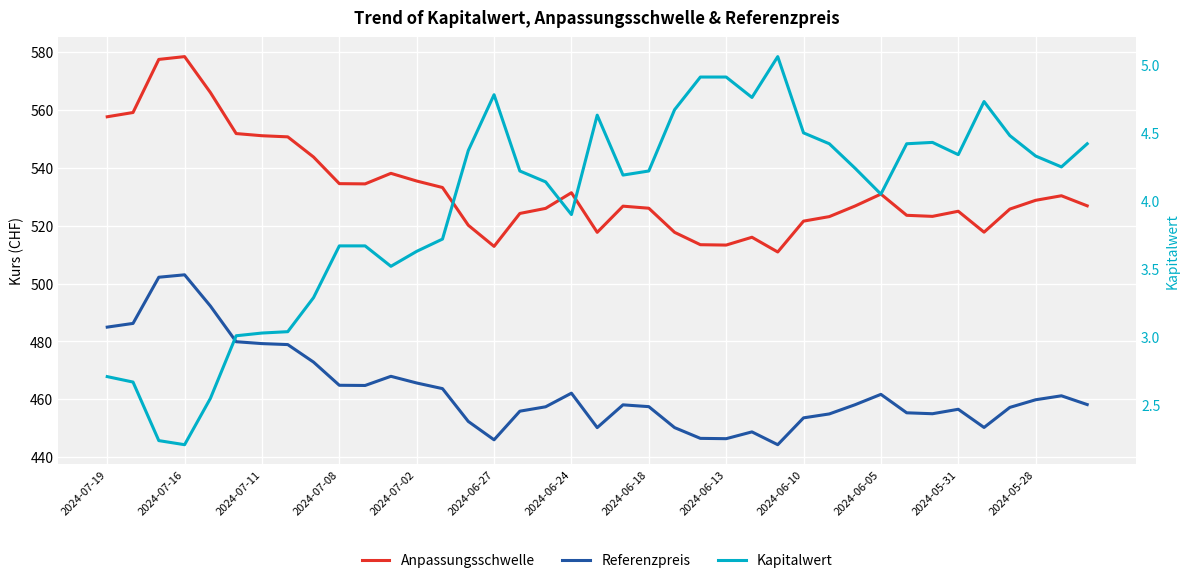

At how many categories does at least one series exceed 158?

39